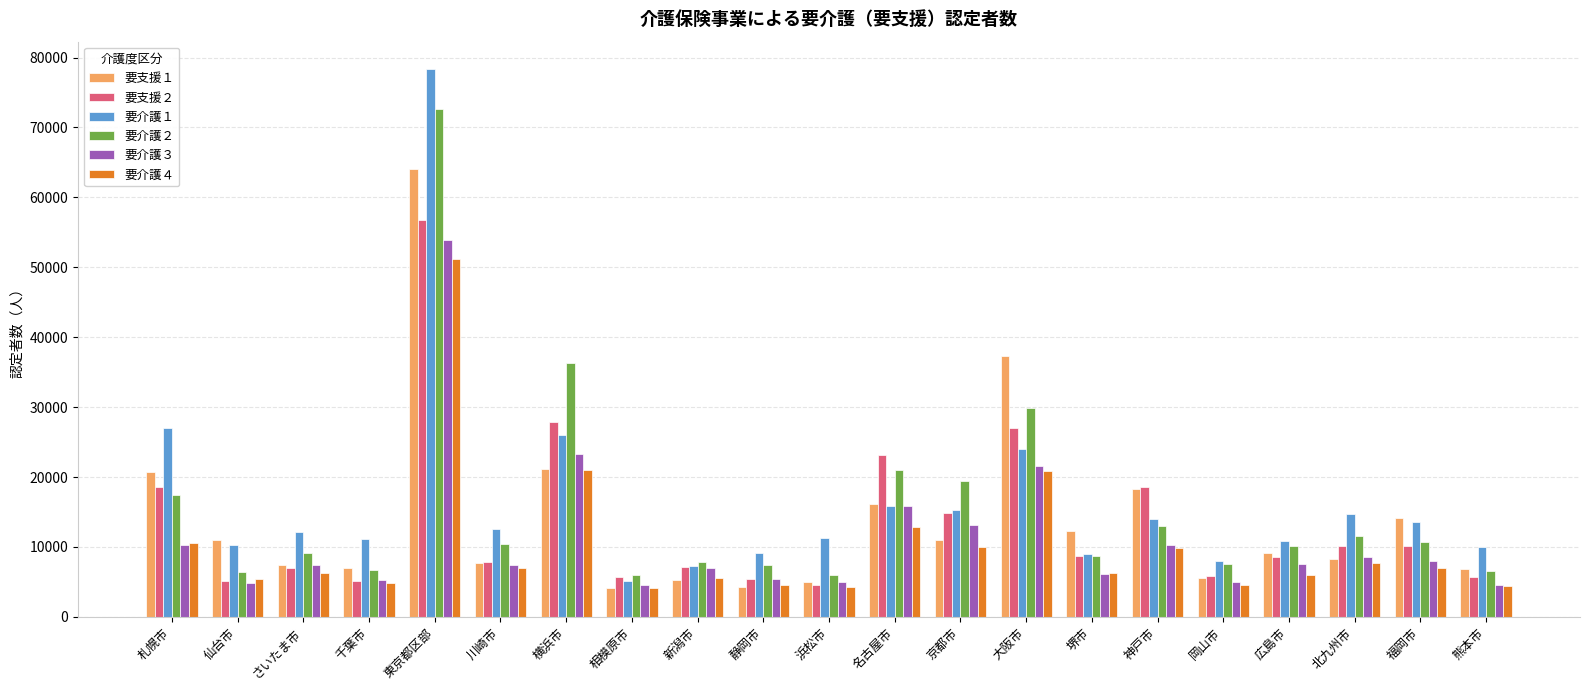

What is the average value of the 要支援２ series?

13521